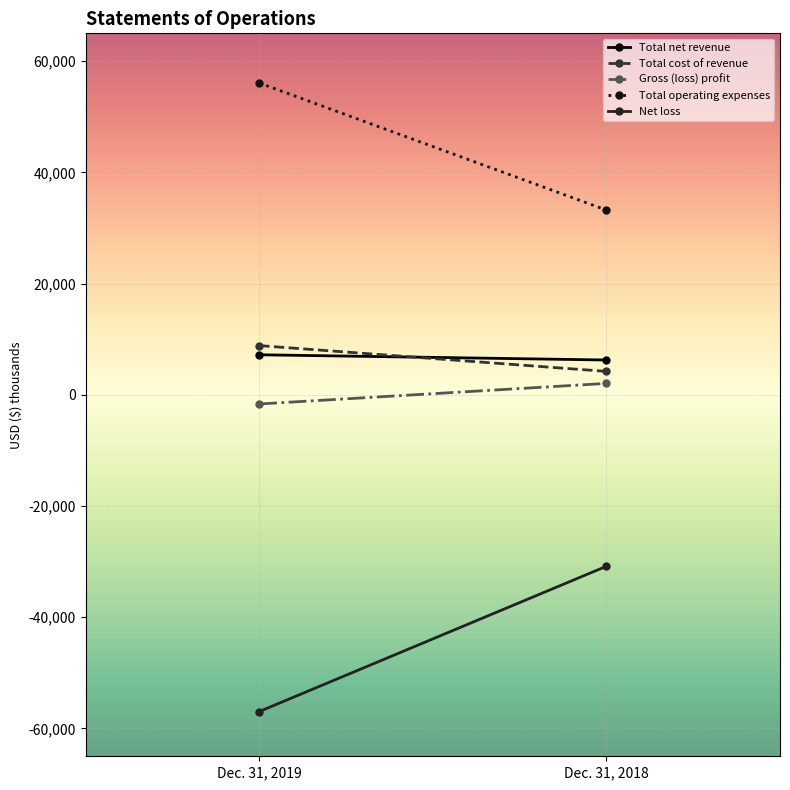

How many values in the Gross (loss) profit series are below 2051?

1